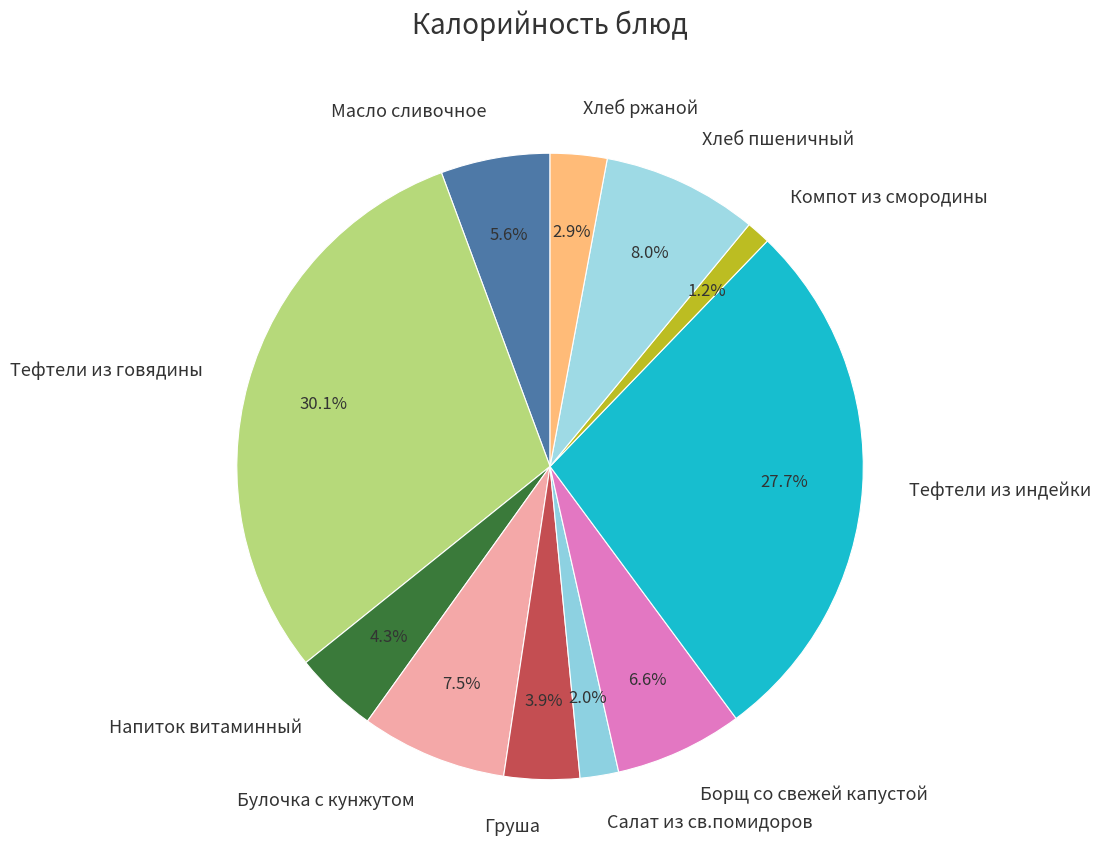

Count the number of slices in the pie.

11